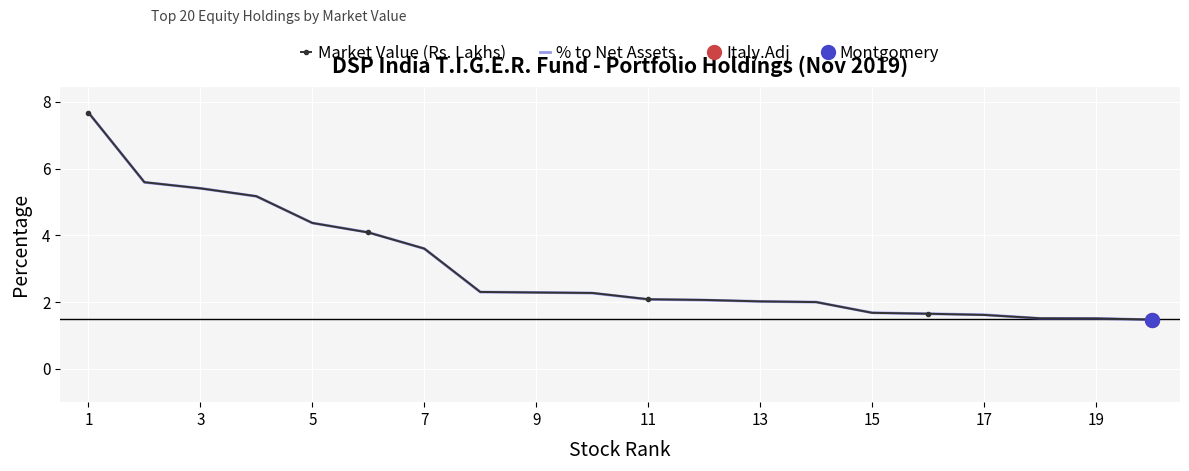

What is the lowest value of the Market Value (Rs. Lakhs) series?

1.5